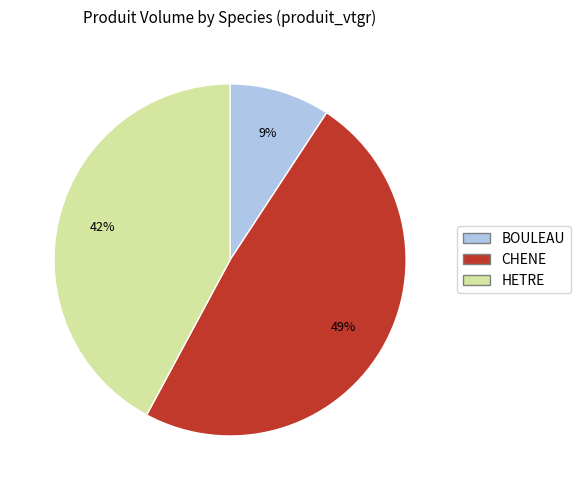

What is the ratio of the value at BOULEAU to the value at CHENE?

0.2